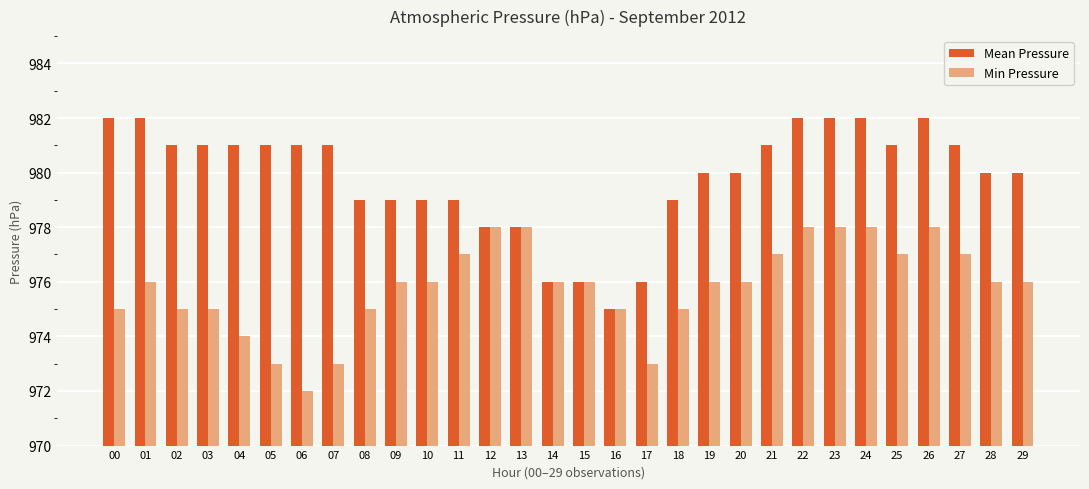

What is the approximate value of Mean Pressure at 06?

981